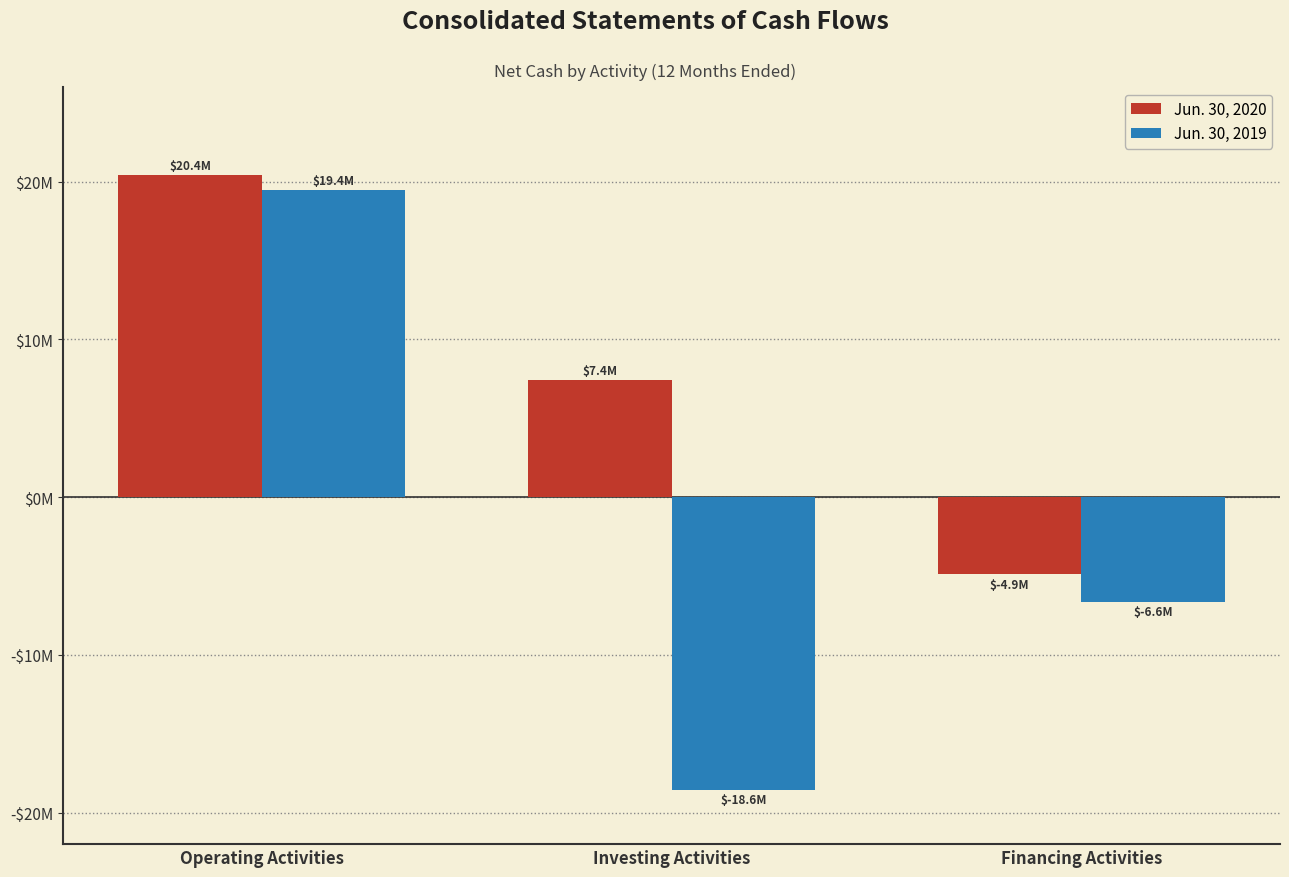

What are all the series names shown in the legend?

Jun. 30, 2020, Jun. 30, 2019